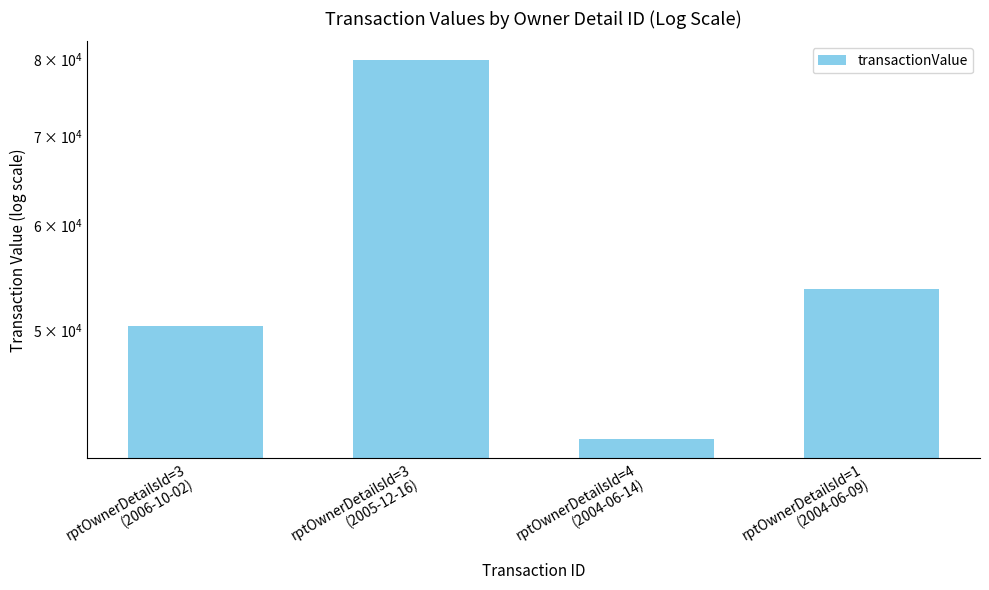

How many distinct data groups are displayed?

1